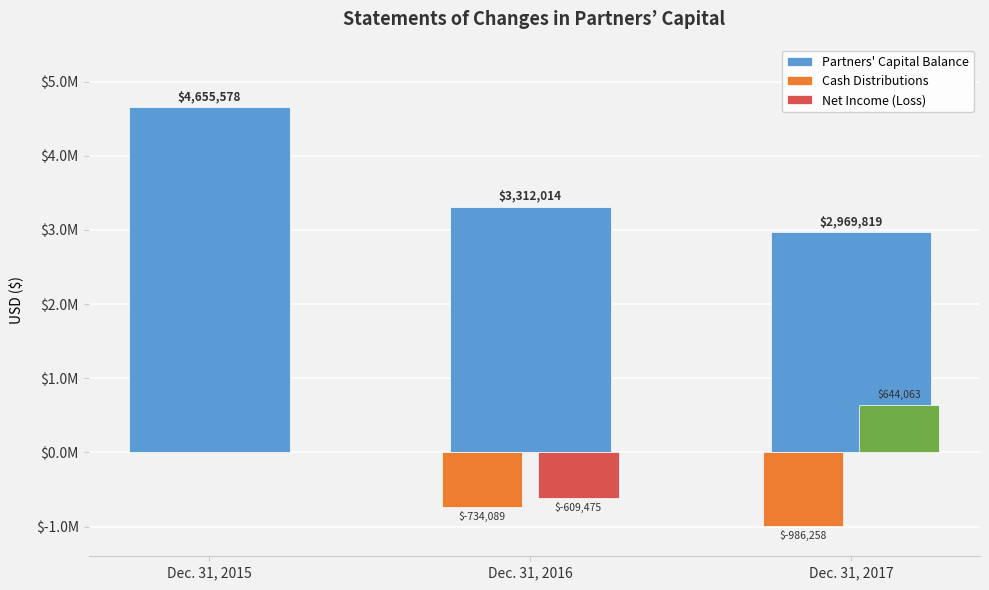

Reading left to right, what are all the values shown in this chart?

4655578	3312014	2969819